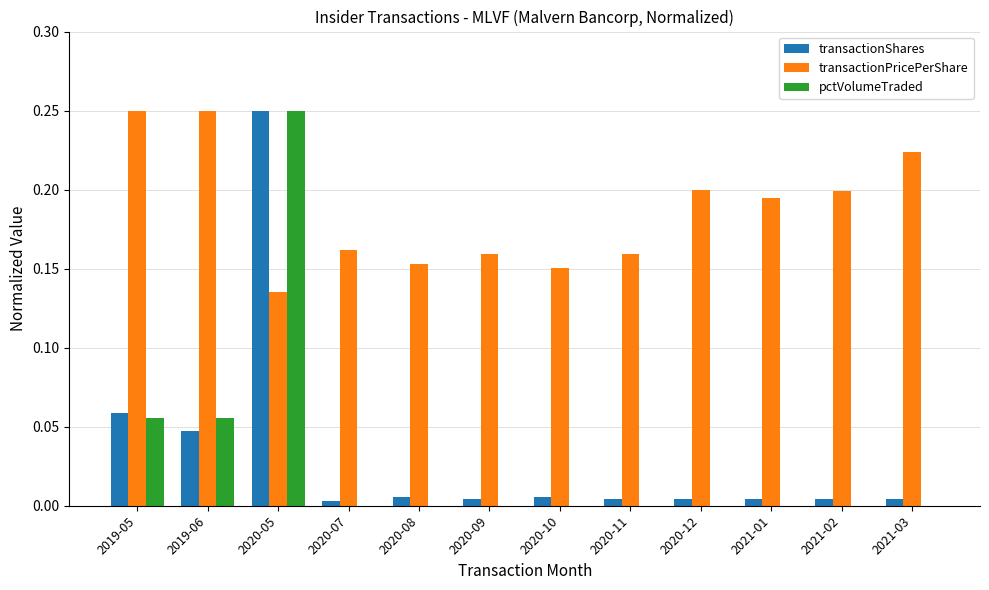

Between 2021-02 and 2021-03, which series saw the biggest shift?

transactionPricePerShare